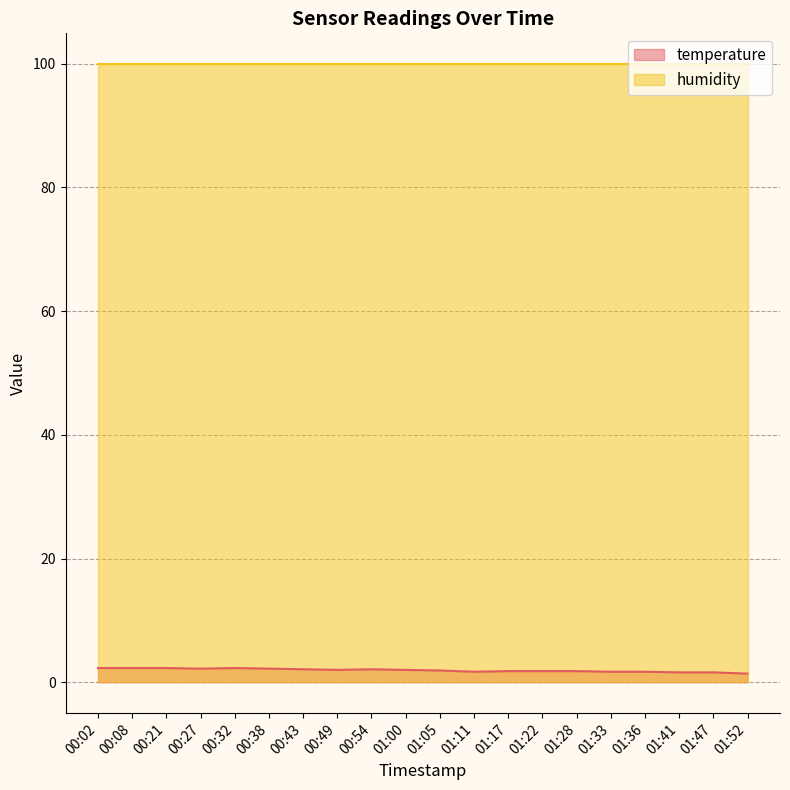

What is the sum of the values at 00:54 and 01:22?

3.9